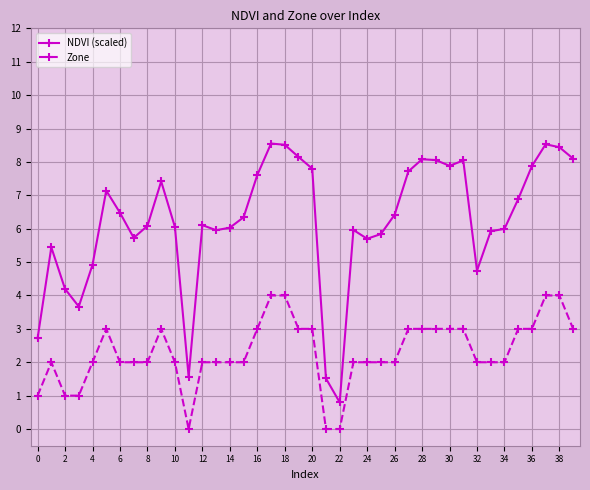

Which series has the widest spread of values?

NDVI (scaled)